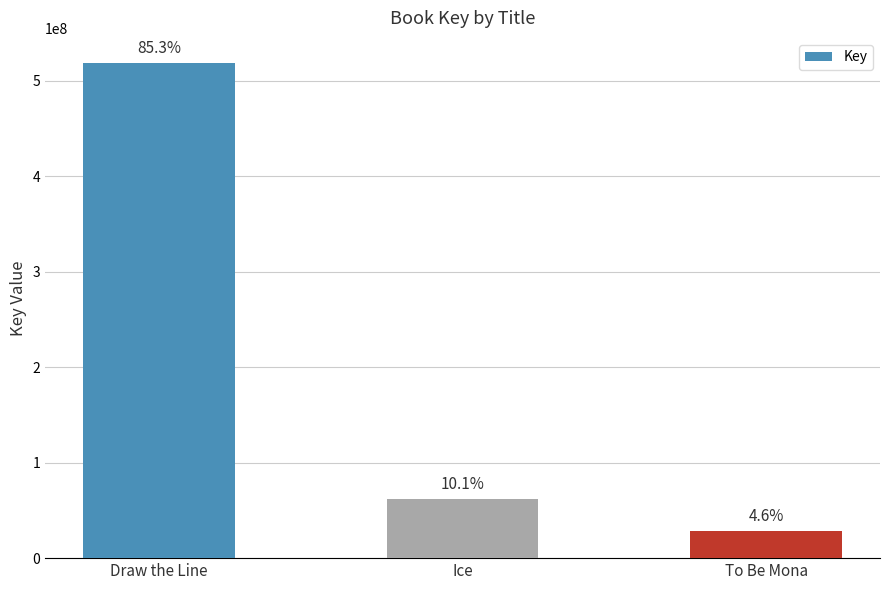

At which label is the value closest to 273476371?

Ice